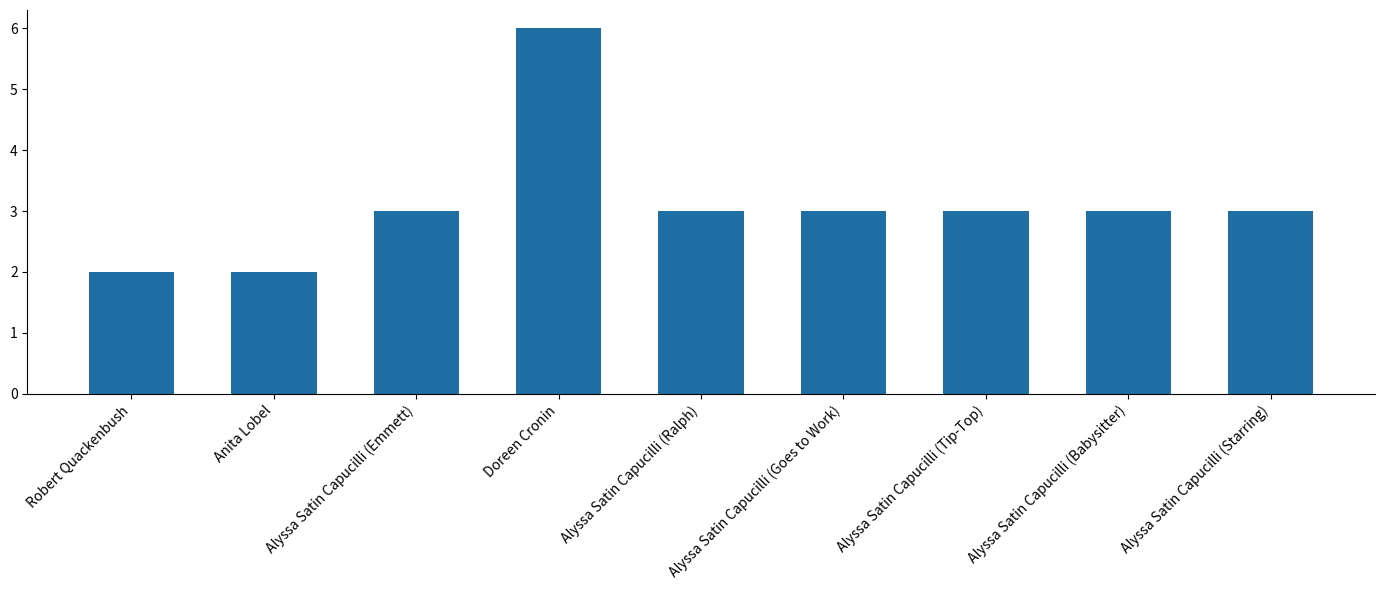

True or false: the data shows 2 at Robert Quackenbush.

True